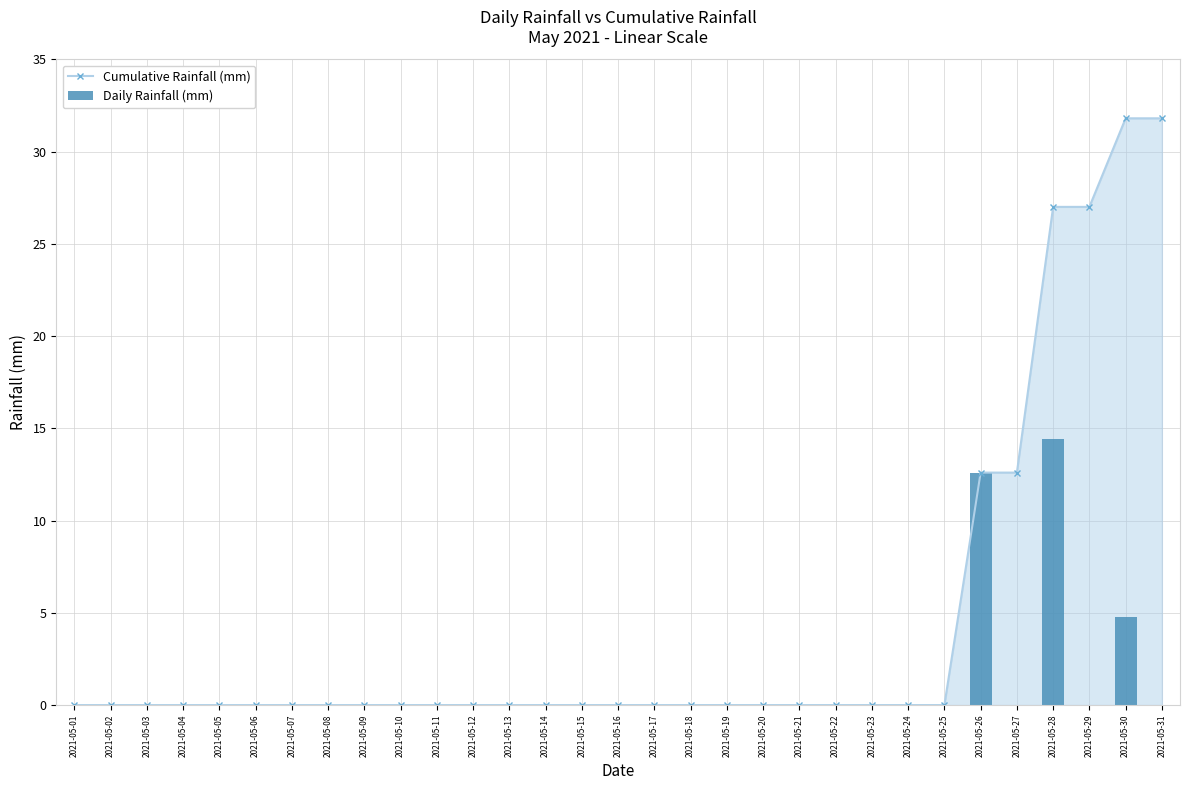

Rank the categories by Cumulative Rainfall (mm) value from highest to lowest.

2021-05-30, 2021-05-31, 2021-05-28, 2021-05-29, 2021-05-26, 2021-05-27, 2021-05-01, 2021-05-02, 2021-05-03, 2021-05-04, 2021-05-05, 2021-05-06, 2021-05-07, 2021-05-08, 2021-05-09, 2021-05-10, 2021-05-11, 2021-05-12, 2021-05-13, 2021-05-14, 2021-05-15, 2021-05-16, 2021-05-17, 2021-05-18, 2021-05-19, 2021-05-20, 2021-05-21, 2021-05-22, 2021-05-23, 2021-05-24, 2021-05-25